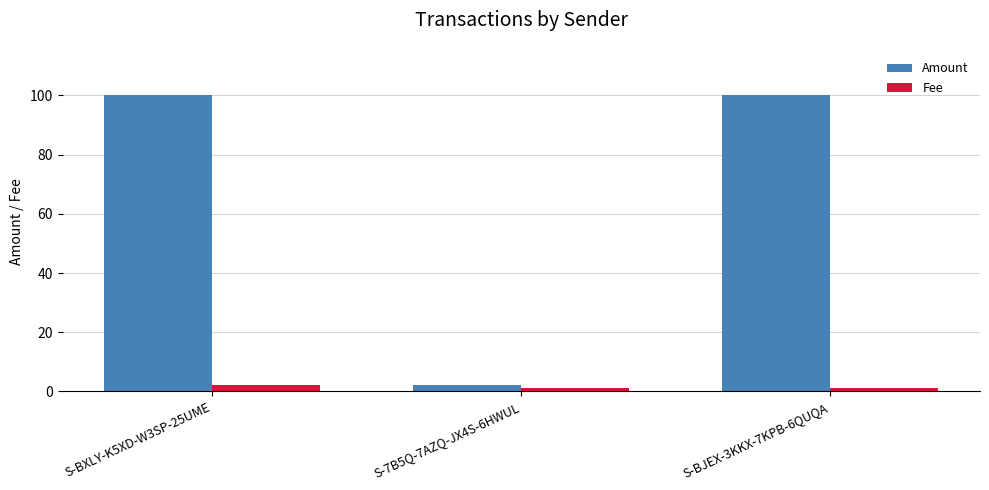

What is the spread (max minus min) of values at S-7B5Q-7AZQ-JX4S-6HWUL?

1.0